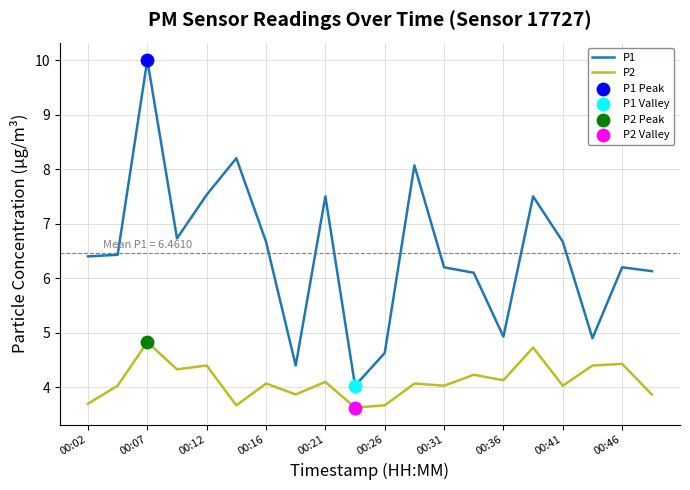

At how many categories does at least one series exceed 5?

15